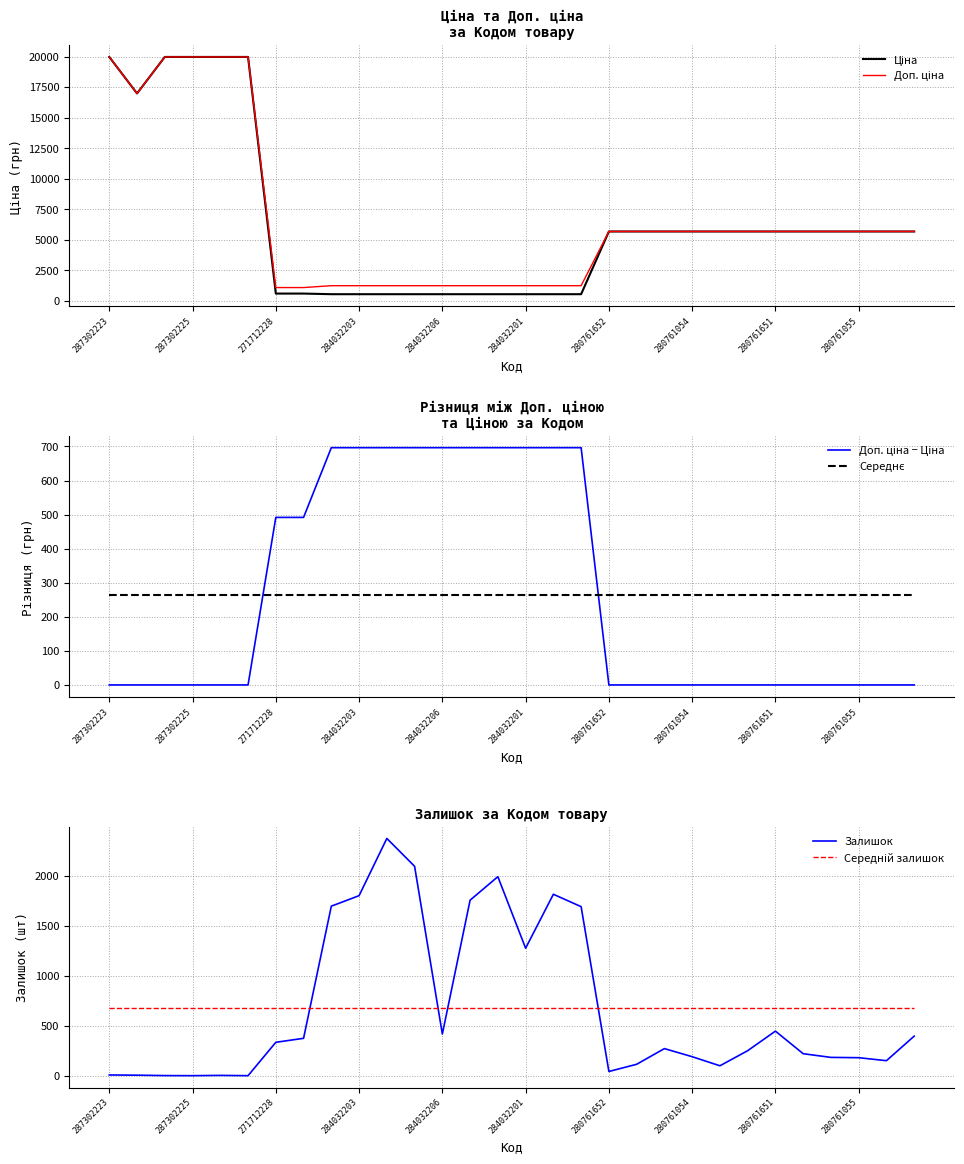

Between 13 and 26, which series saw the biggest shift?

Ціна